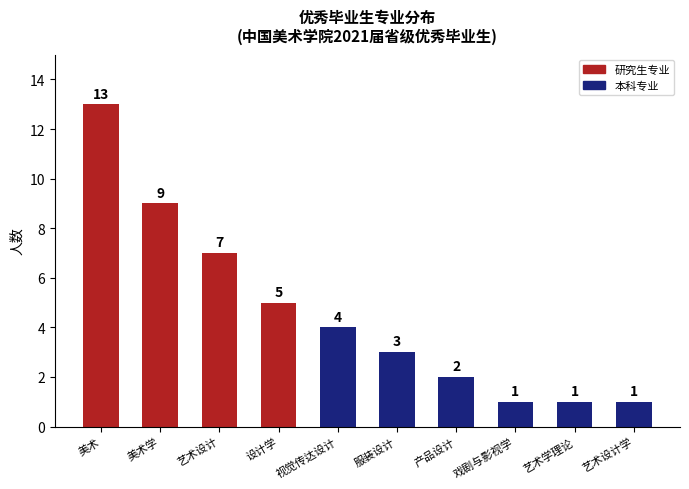

What is the average value?

5